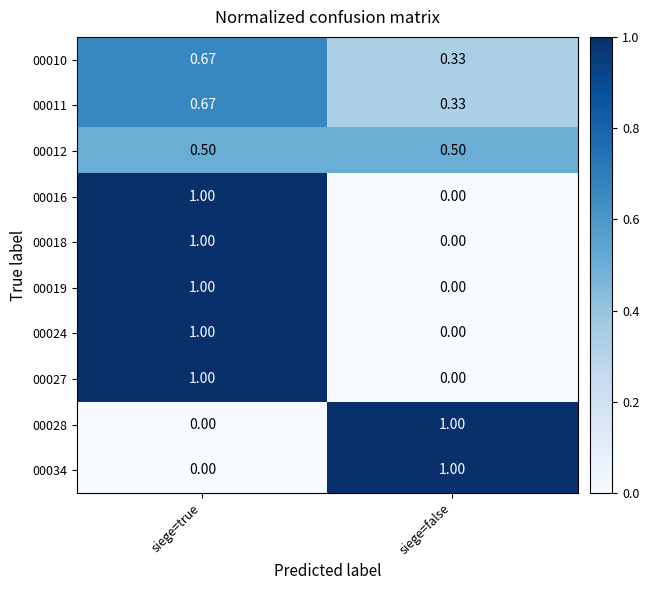

At which label is 00019 closest to 0?

siege=false